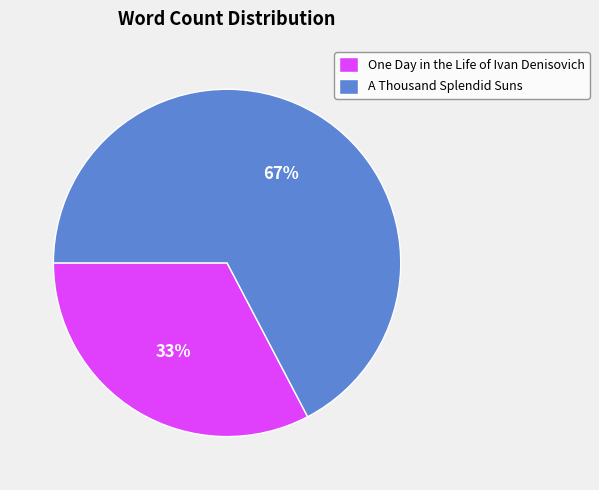

Which category has the biggest portion of the pie?

A Thousand Splendid Suns